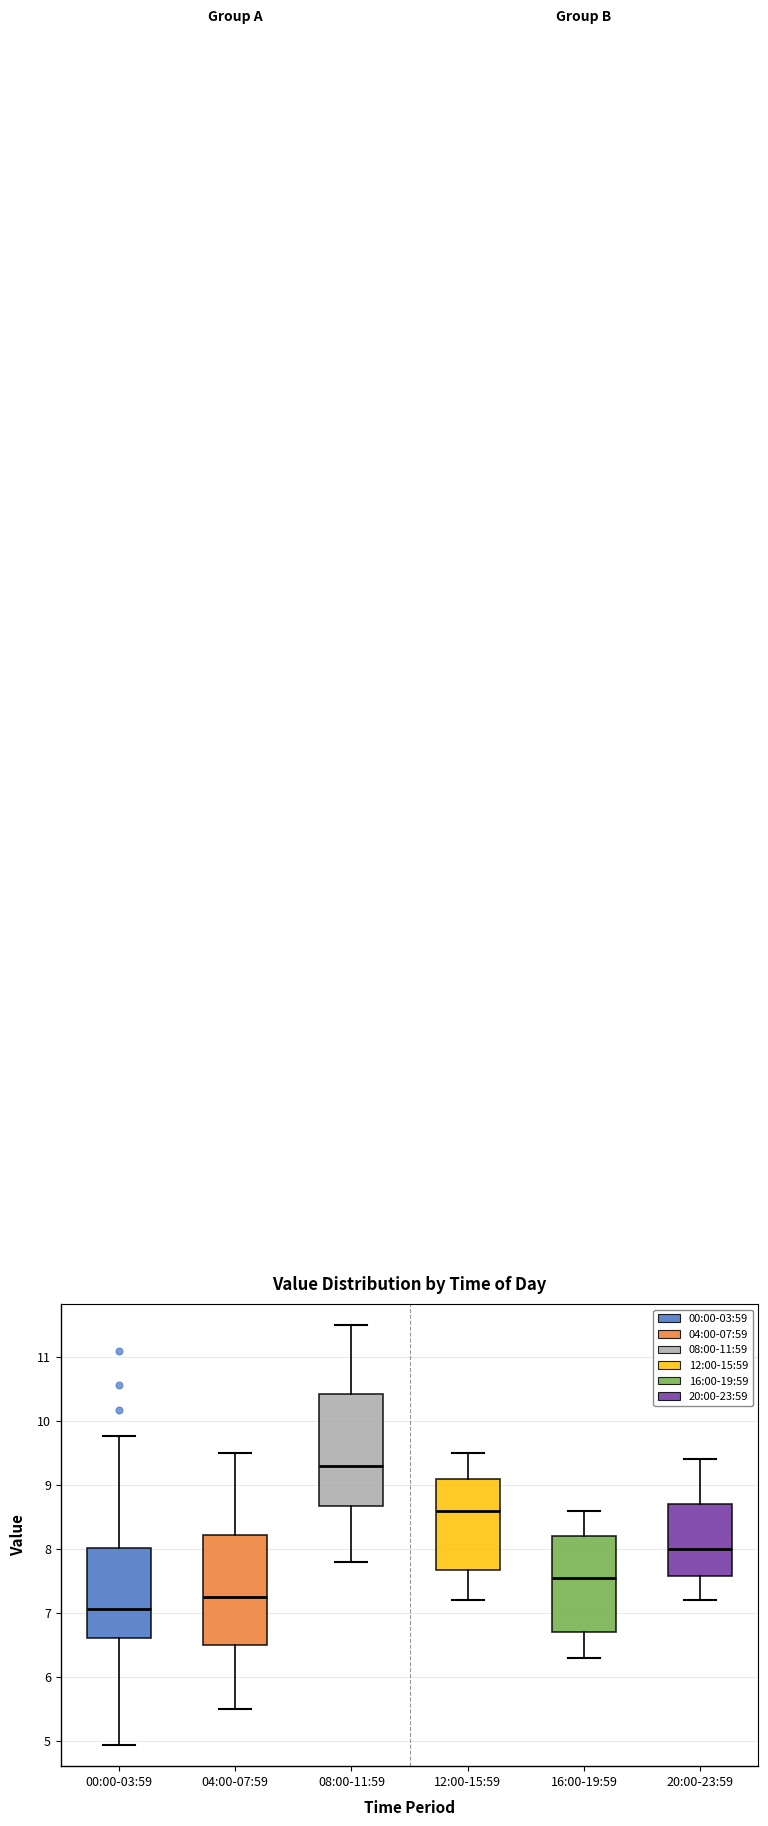

Which box's median line is the highest?

08:00-11:59